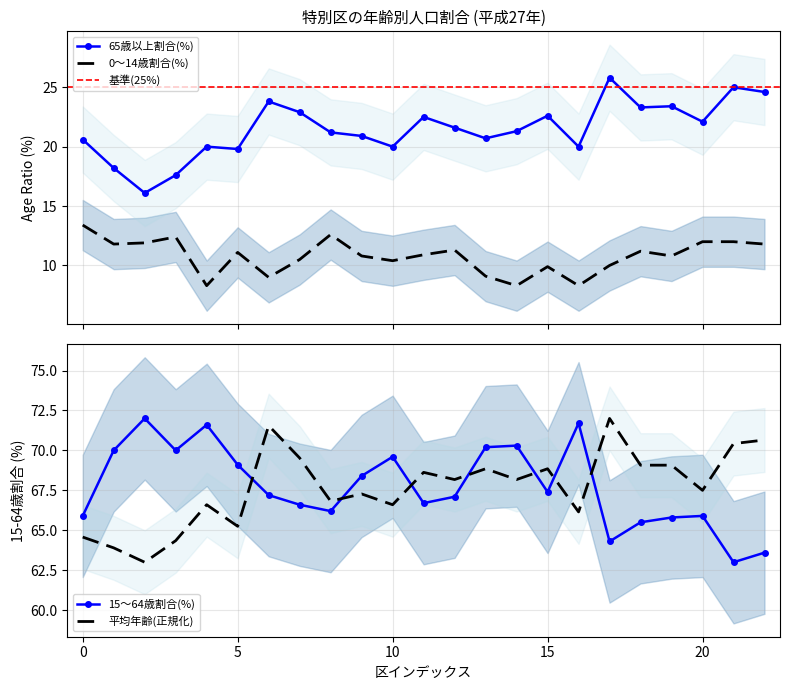

What is the difference between the maximum and minimum values in the 65歳以上割合(%) series?

9.7